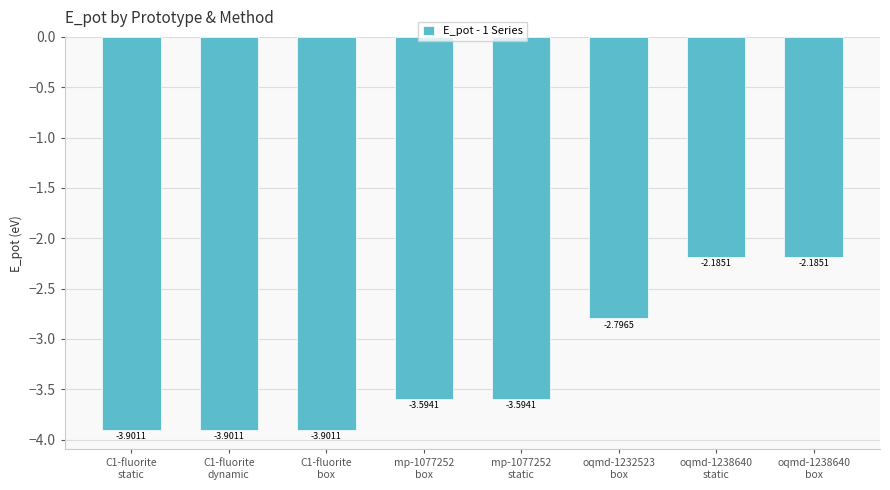

Does the chart contain stacked bars?

No